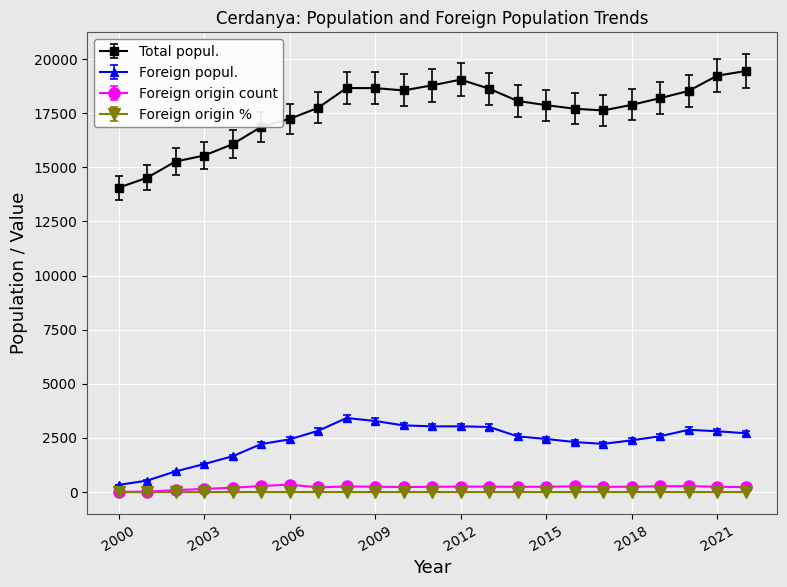

How many data points does each series have?

23